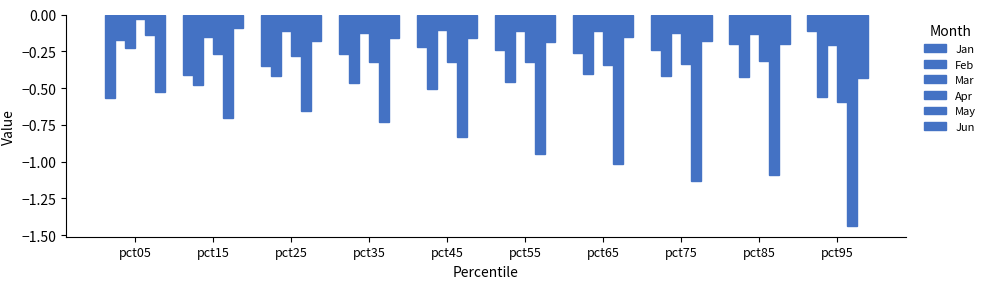

Reading left to right, list all the values displayed in this chart.

Jan: -0.6	-0.4	-0.4	-0.3	-0.2	-0.2	-0.3	-0.2	-0.2	-0.1
Feb: -0.2	-0.5	-0.4	-0.5	-0.5	-0.5	-0.4	-0.4	-0.4	-0.6
Mar: -0.2	-0.2	-0.1	-0.1	-0.1	-0.1	-0.1	-0.1	-0.1	-0.2
Apr: -0.0	-0.3	-0.3	-0.3	-0.3	-0.3	-0.3	-0.3	-0.3	-0.6
May: -0.1	-0.7	-0.7	-0.7	-0.8	-0.9	-1.0	-1.1	-1.1	-1.4
Jun: -0.5	-0.1	-0.2	-0.2	-0.2	-0.2	-0.2	-0.2	-0.2	-0.4